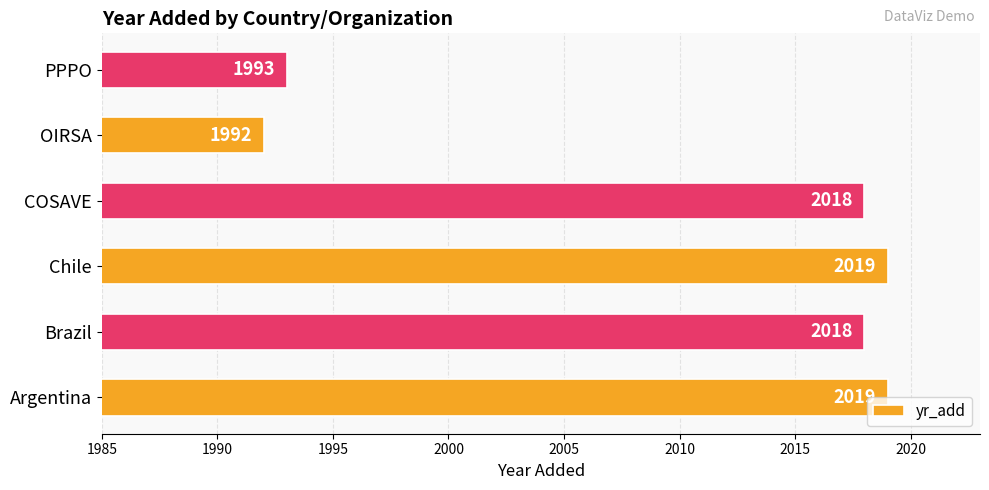

What is the difference between the second highest and minimum values?

27